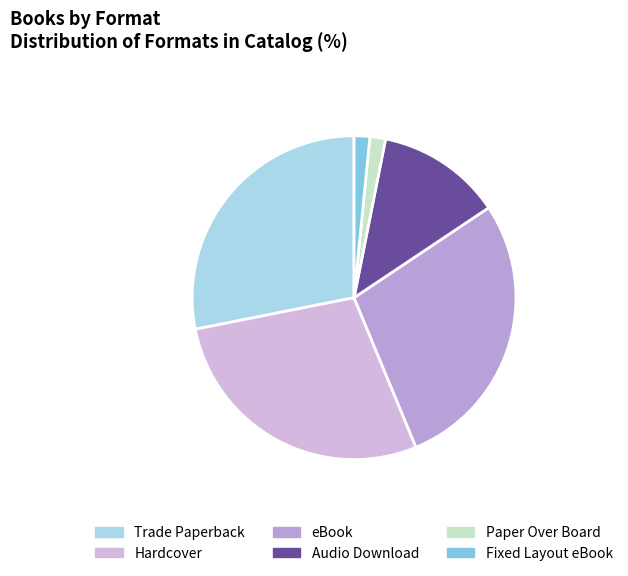

How many segments does this pie chart have?

6